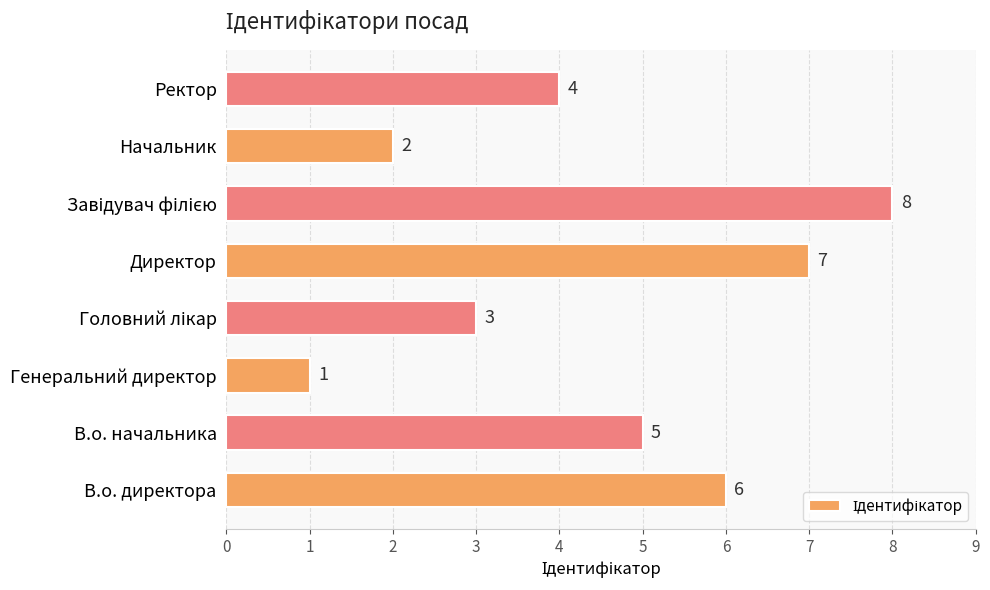

What is the ratio of the value at Начальник to the value at Ректор?

0.5